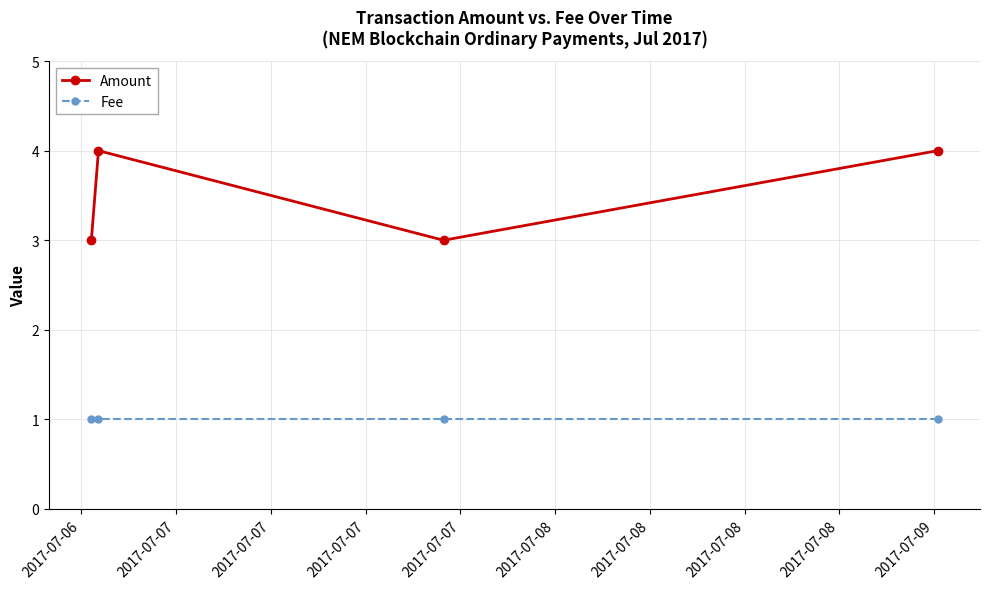

True or false: Fee and Amount cross at least once.

False